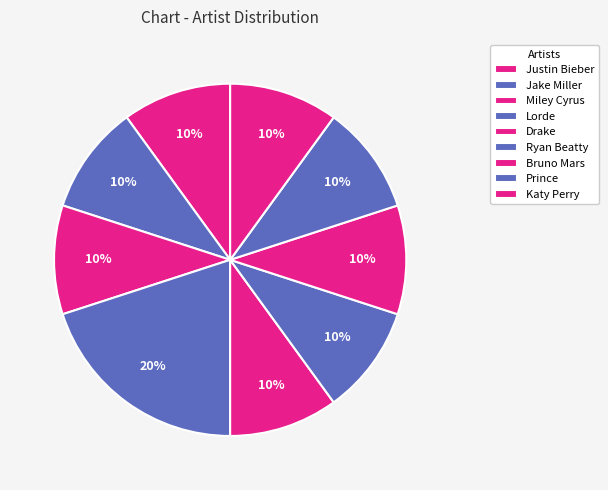

How many slices are in this pie chart?

9